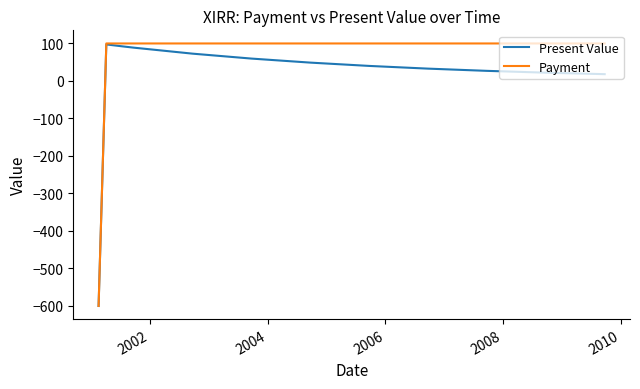

What is the highest value of the Payment series?

100.0